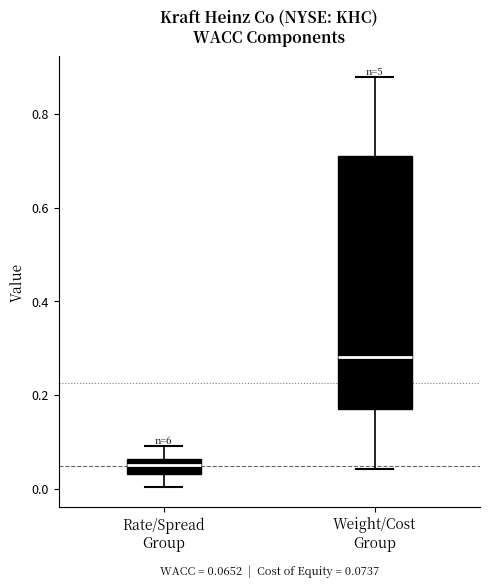

Which box's median line is the lowest?

Rate/Spread Group